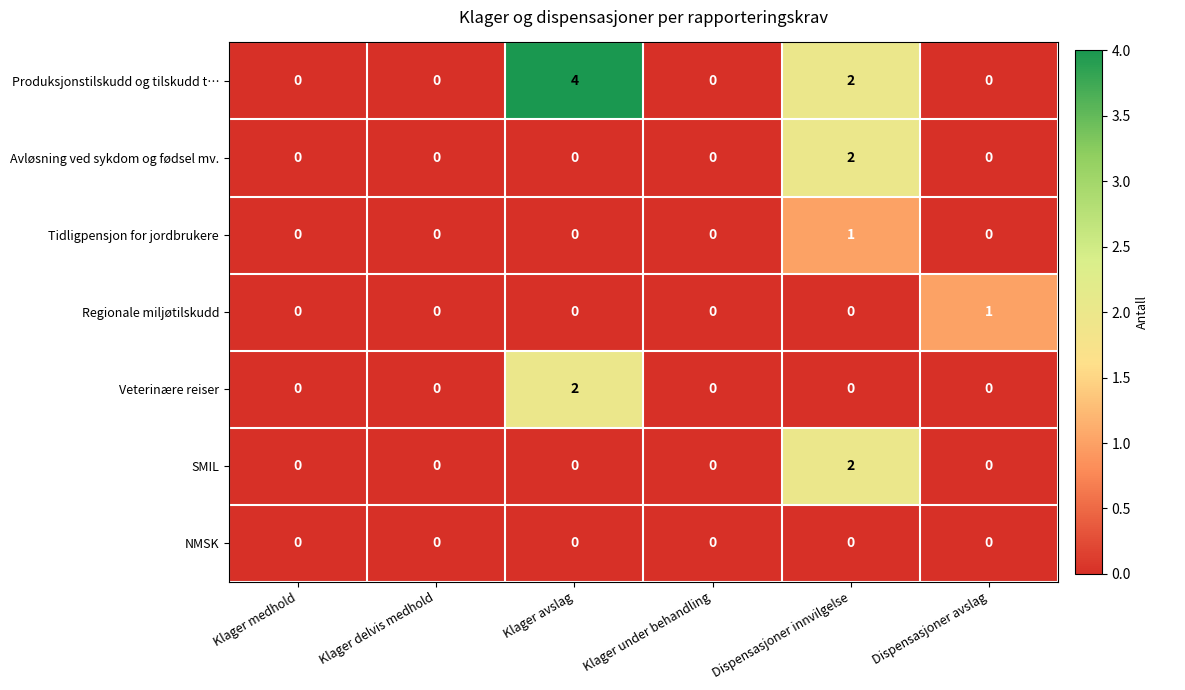

What is the total value across all series at Klager avslag?

6